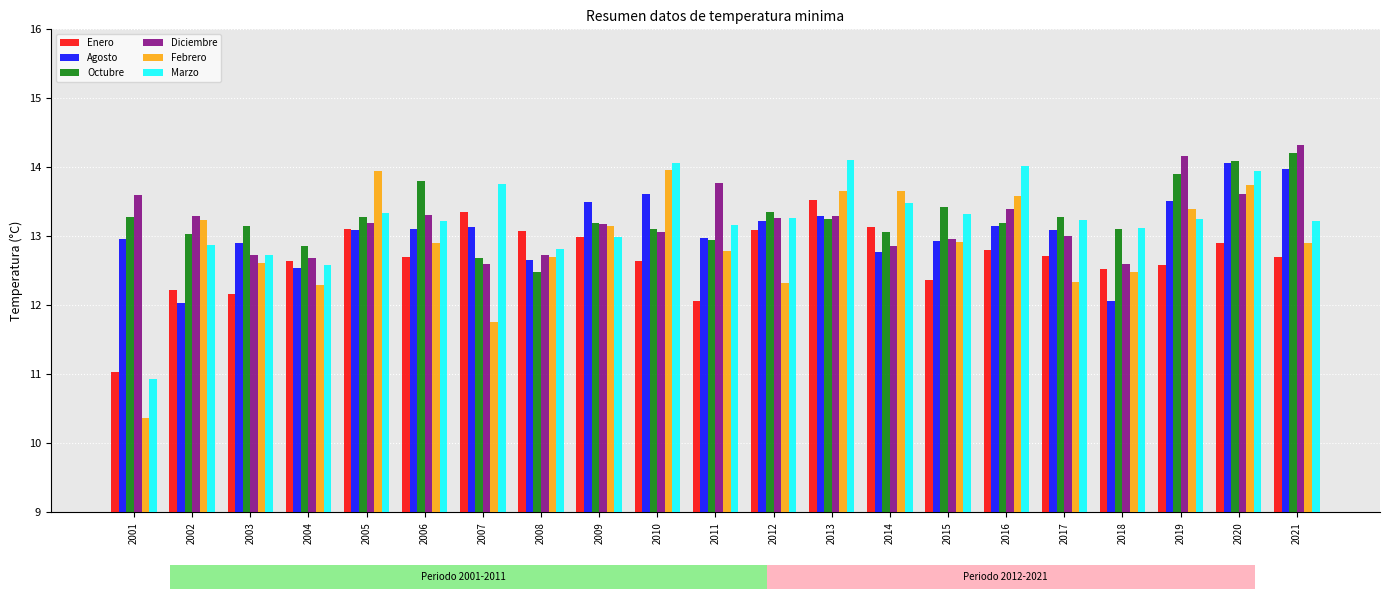

What is the maximum value for Febrero?

14.0